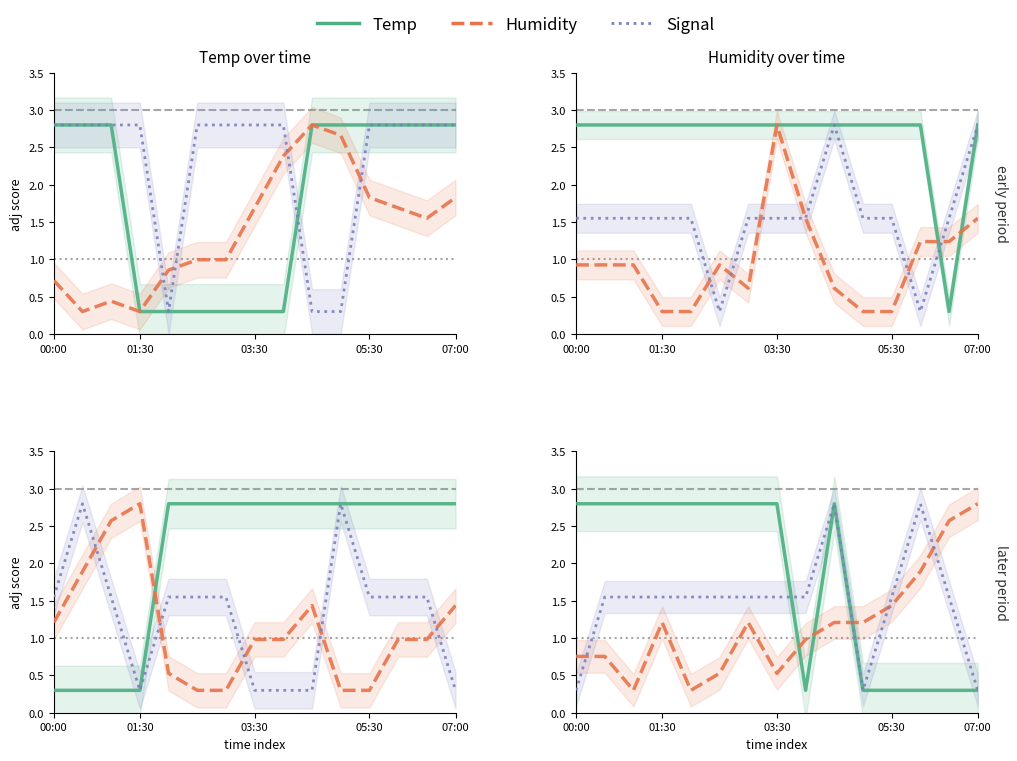

What are all the series names shown in the legend?

Temp, Humidity, Signal